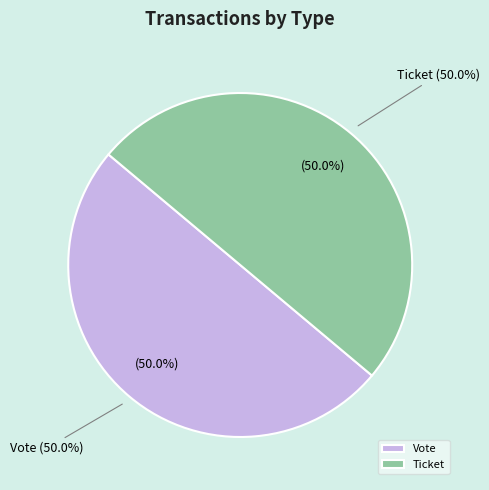

Rank the categories by value from lowest to highest.

Ticket (io_index=0), Vote (io_index=1)